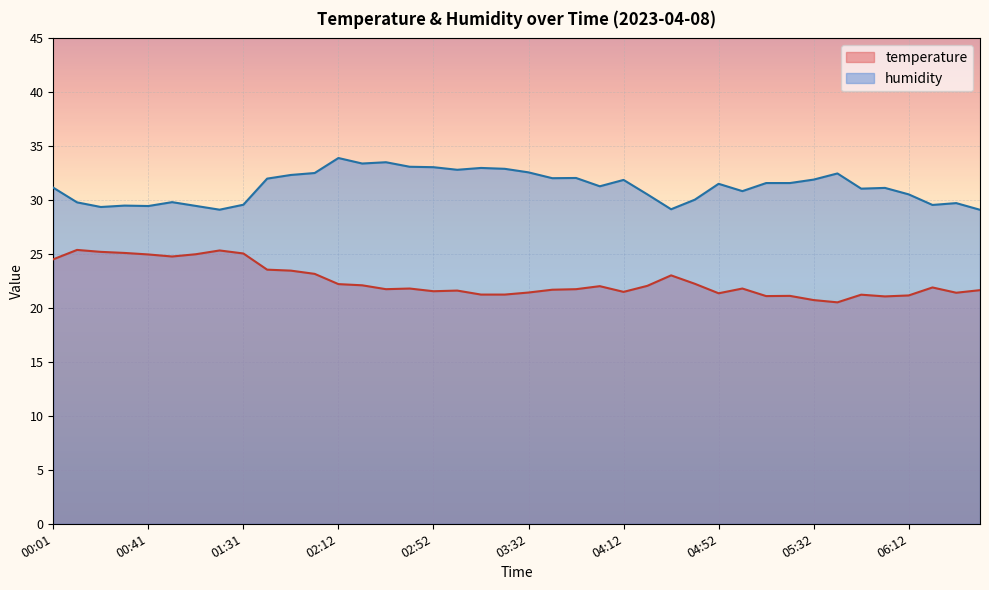

Where does the temperature series first go above 21?

00:01